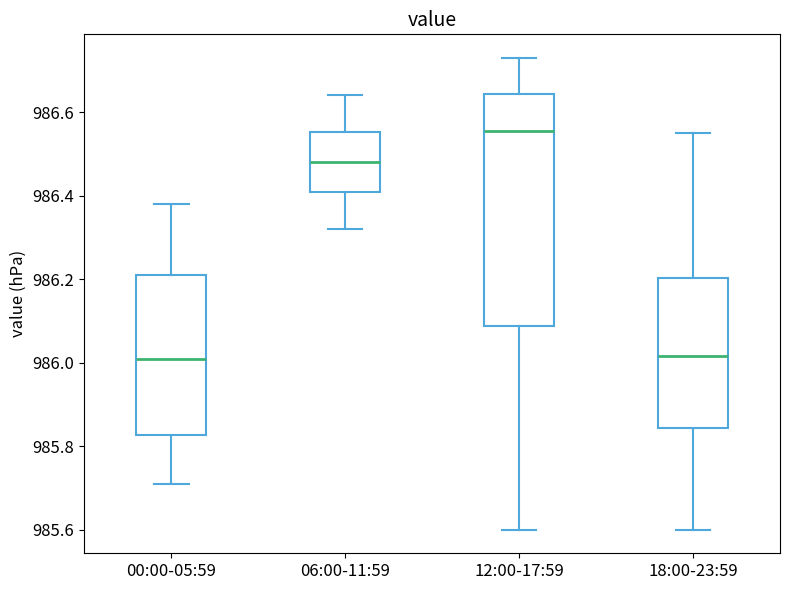

Reading left to right, transcribe this box plot: for each box, give where its median line is, the range the box spans, and where its two whiskers end, as read against the y-axis. The values are not printed on the chart, so give them approximately, as read against the axis.

00:00-05:59: median 986.02, box 985.82 to 986.22, whiskers 985.72 to 986.38
06:00-11:59: median 986.48, box 986.42 to 986.56, whiskers 986.32 to 986.64
12:00-17:59: median 986.56, box 986.08 to 986.64, whiskers 985.60 to 986.74
18:00-23:59: median 986.02, box 985.84 to 986.20, whiskers 985.60 to 986.56